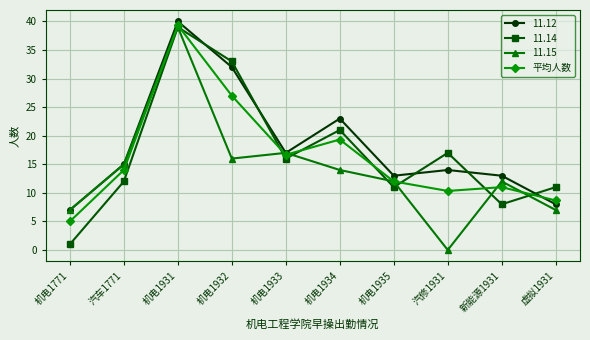

What is the approximate value of 平均人数 at 机电1931?

39.3